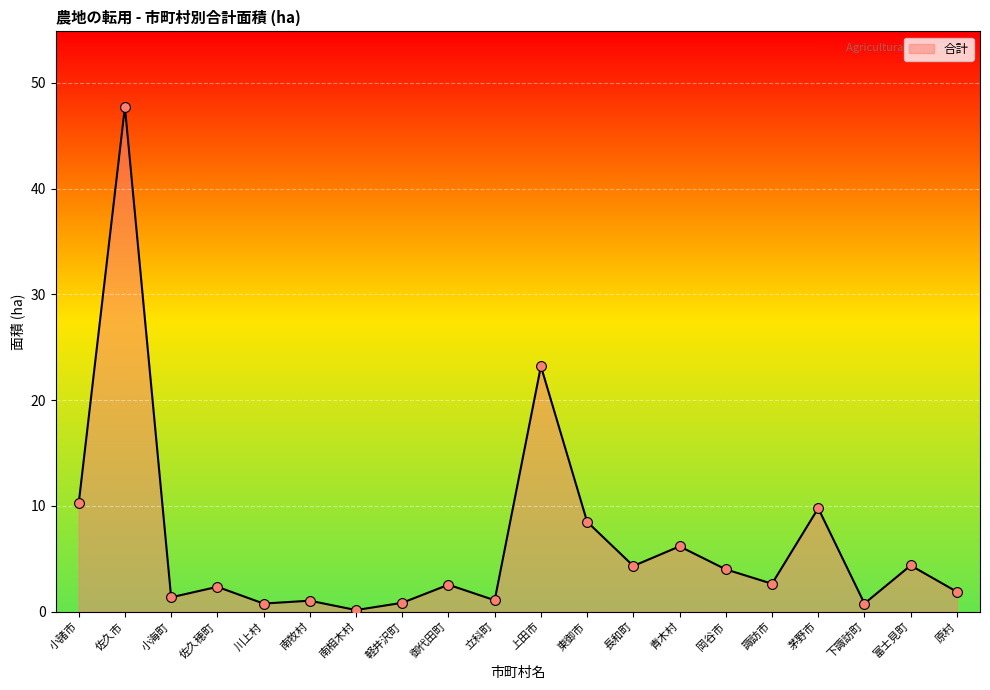

Approximately how many times larger is the value at 岡谷市 compared to 南牧村?

3.8